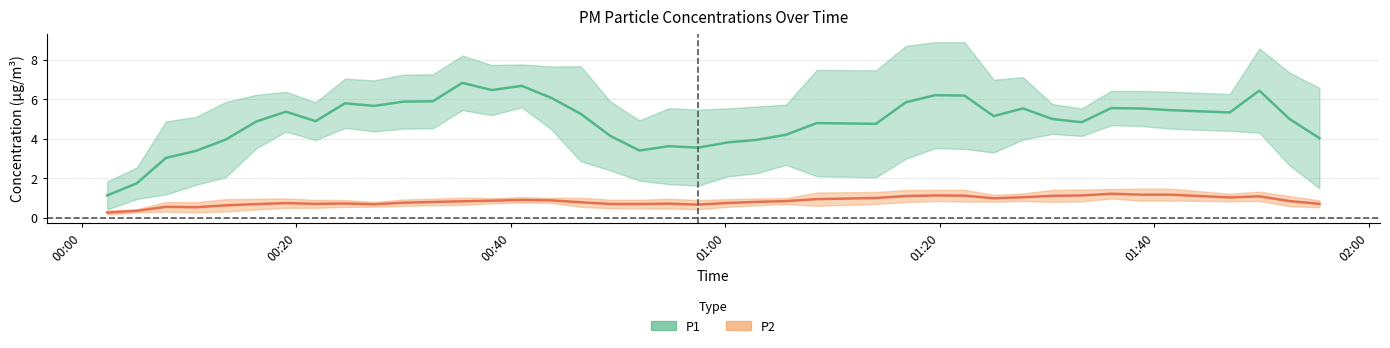

Is the value of P2 at 26 greater than the value of P1 at 30?

No